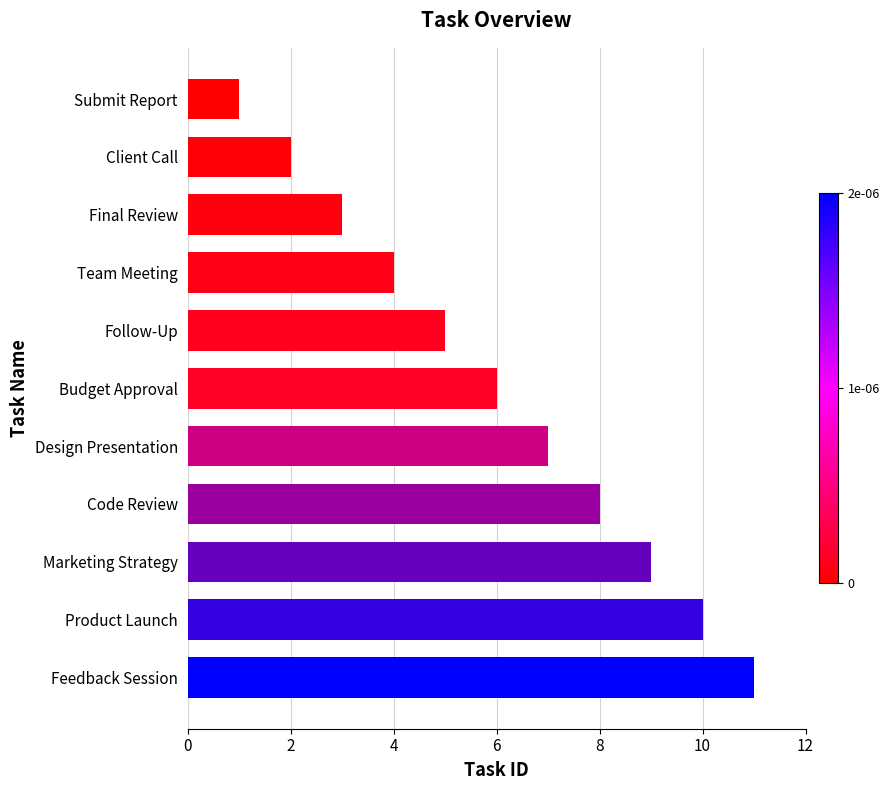

How many data points does each series have?

11